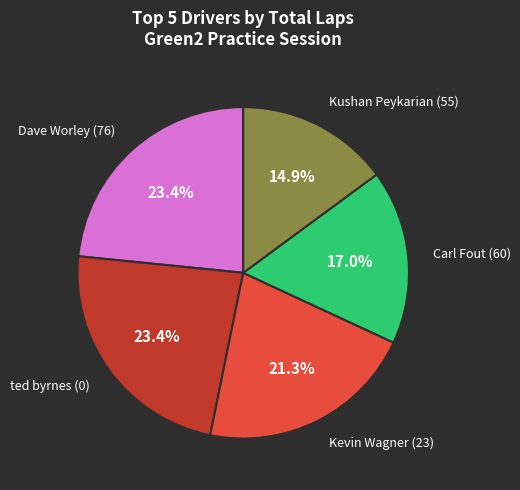

How many segments does this pie chart have?

5